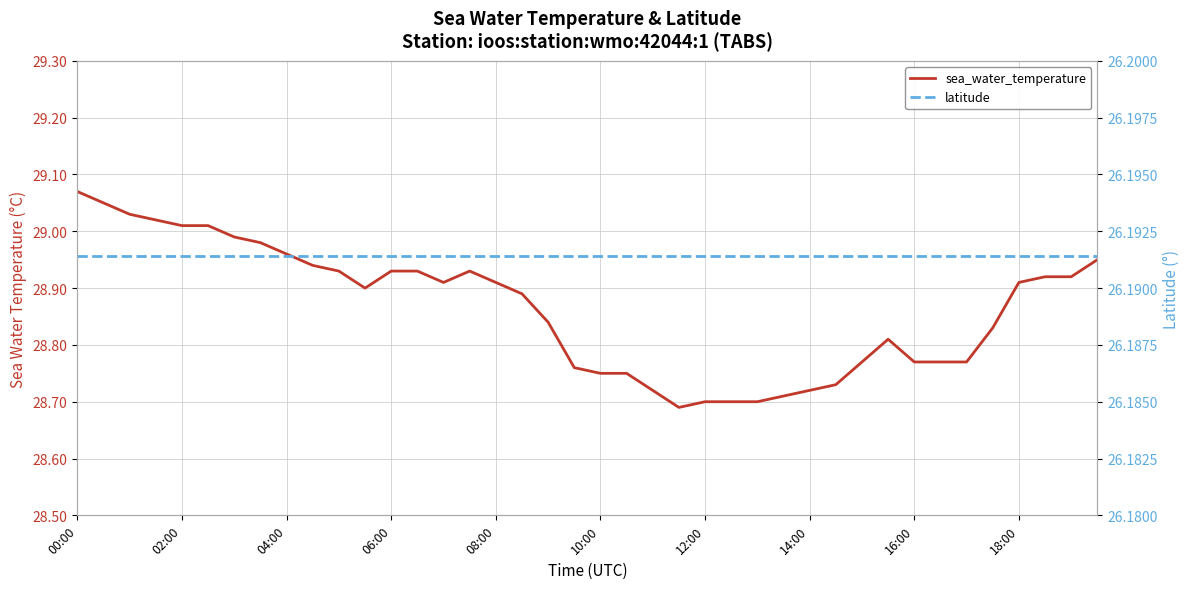

Which series has the largest range (max minus min)?

sea_water_temperature